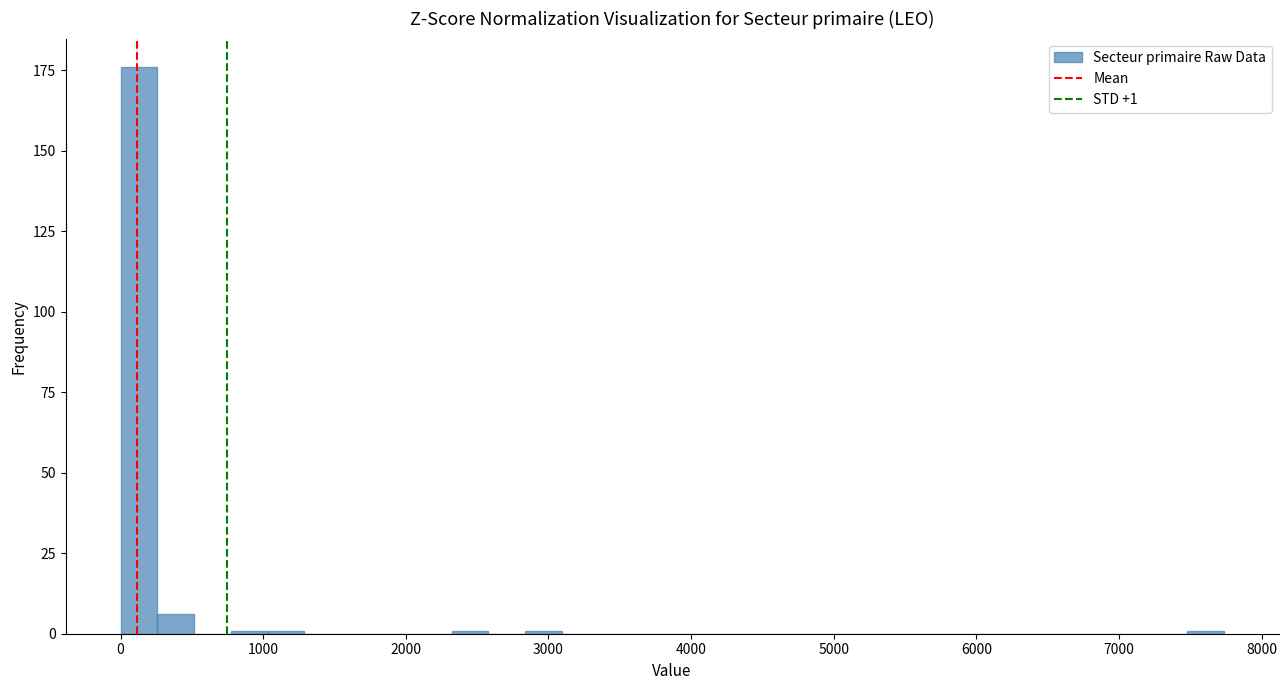

Around what value on the x-axis is the tallest bar? Give the approximate position of its centre, as read against the axis.

100